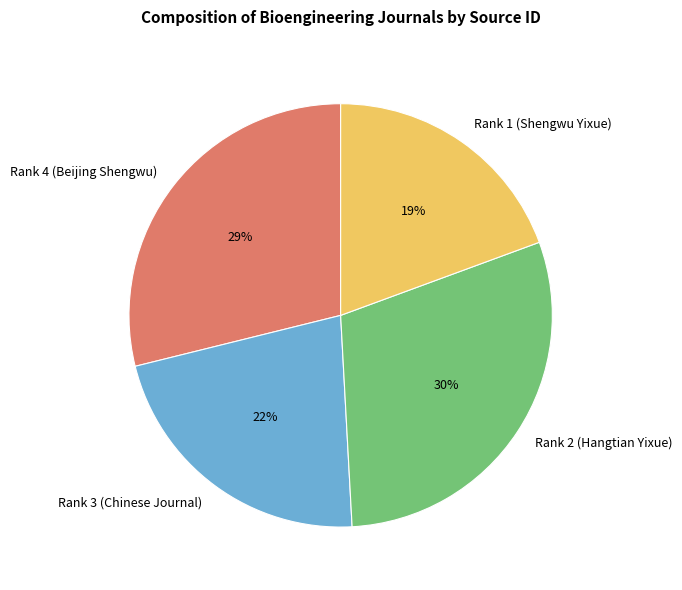

Approximately how many times larger is the value at Rank 3 (Chinese Journal) compared to Rank 4 (Beijing Shengwu)?

0.8